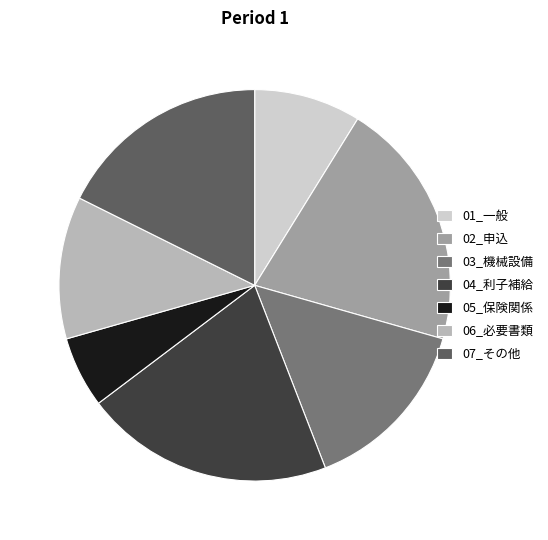

Approximately how many times larger is the value at 04_利子補給 compared to 01_一般?

2.3